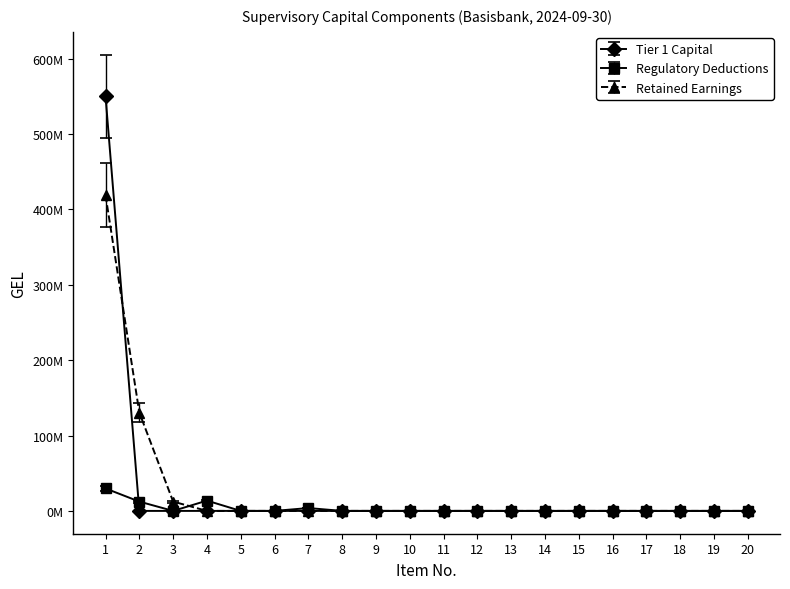

What is the greatest value displayed?

550172712.9